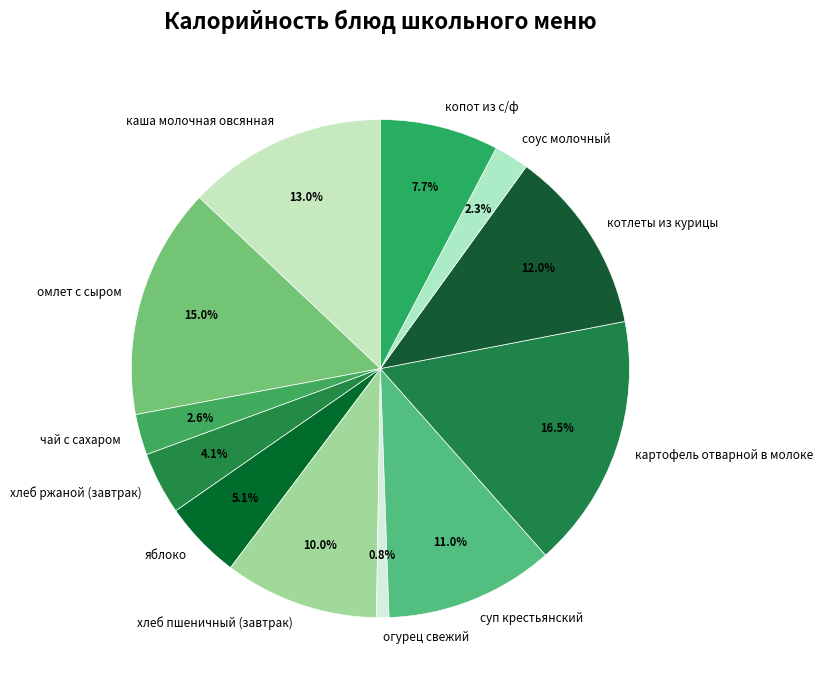

The суп крестьянский slice represents 11% of the pie. True or false?

True